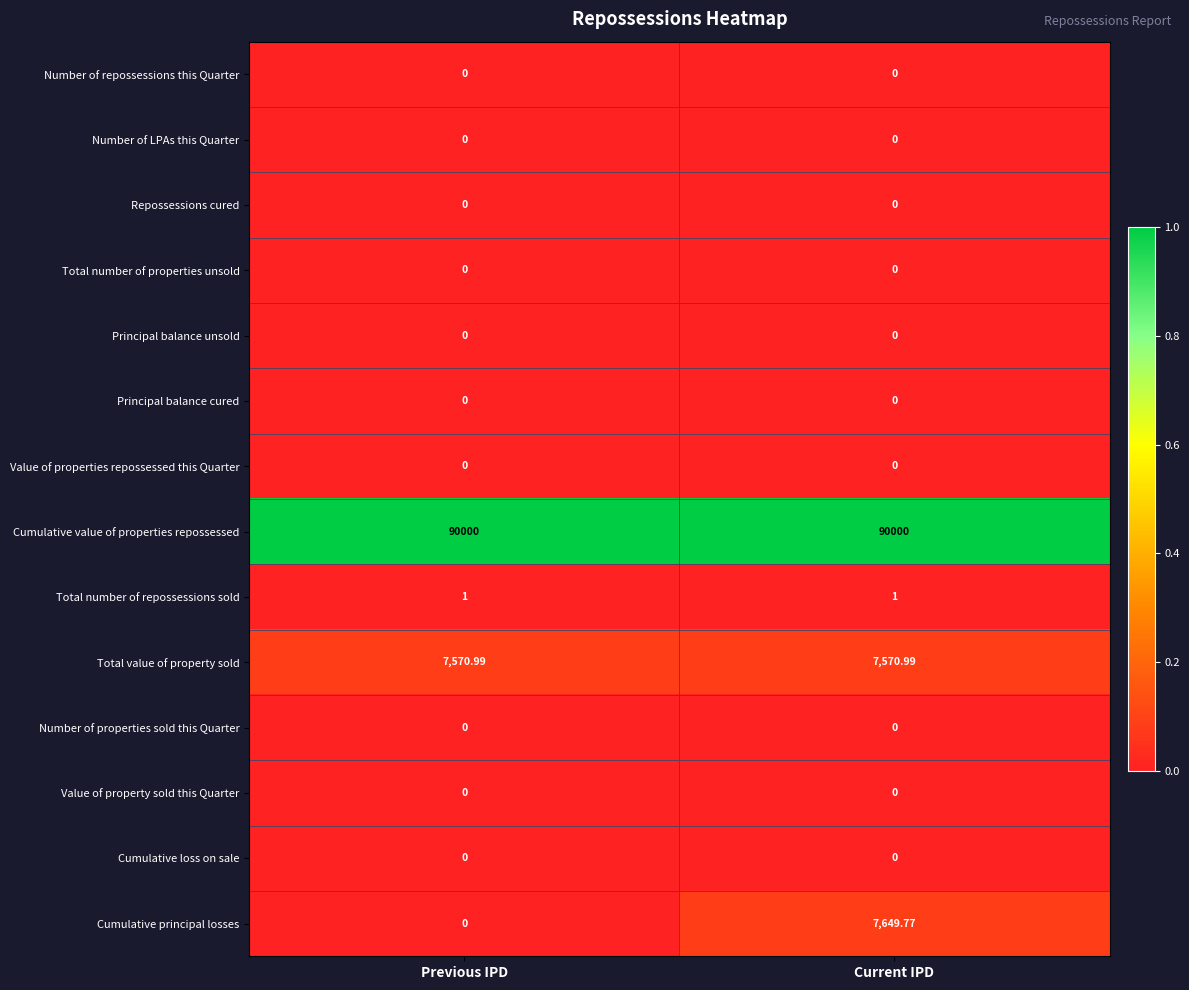

At which category is the sum across all series the highest?

Current IPD